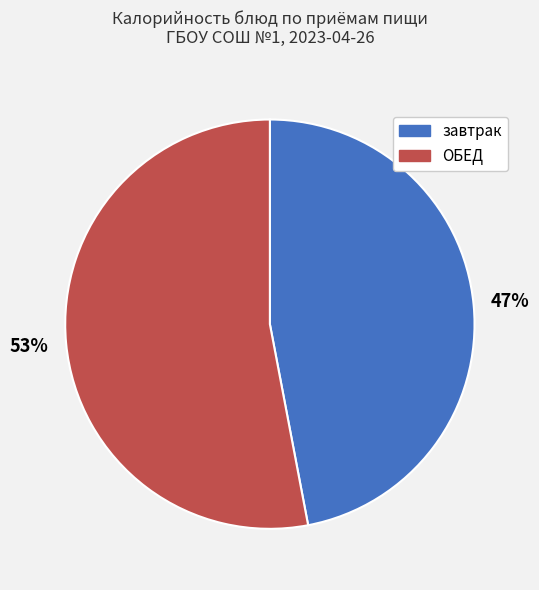

True or false: завтрак accounts for 34% of the total.

False